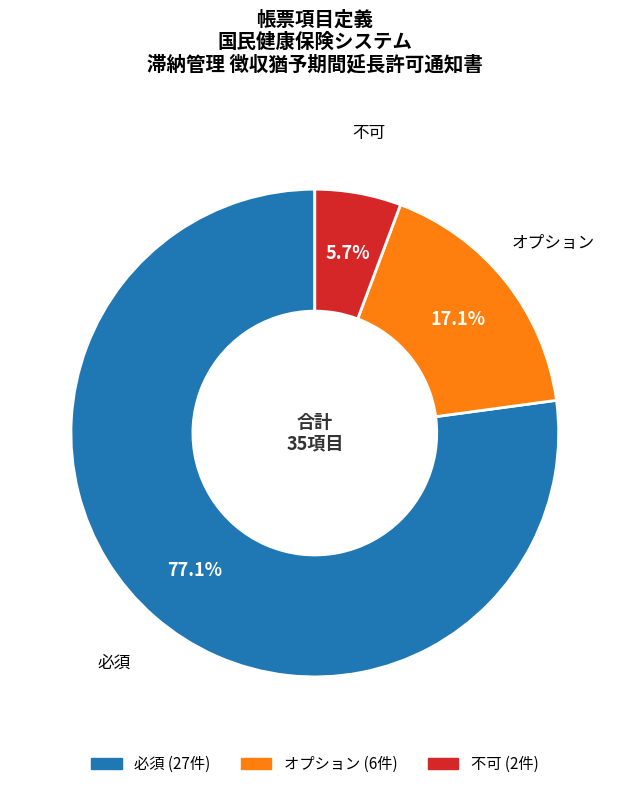

Which slice is the smallest?

不可